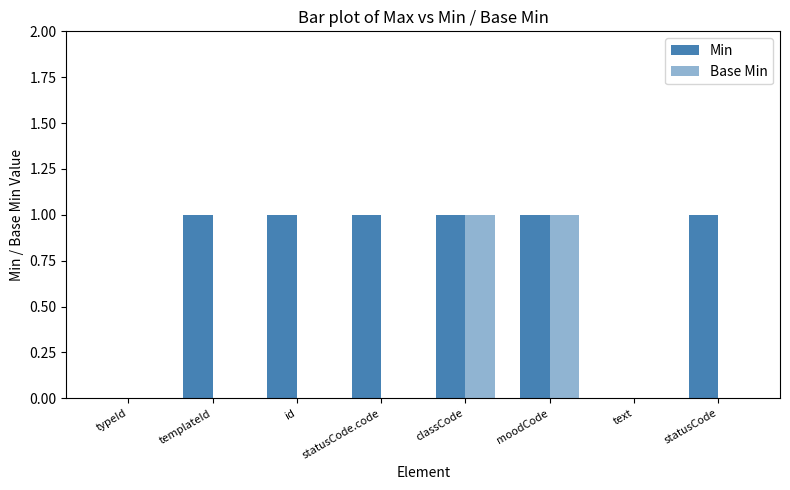

Reading left to right, list all the values displayed in this chart.

Min: typeId=0	templateId=1	id=1	statusCode.code=1	classCode=1	moodCode=1	text=0	statusCode=1
Base Min: typeId=0	templateId=0	id=0	statusCode.code=0	classCode=1	moodCode=1	text=0	statusCode=0